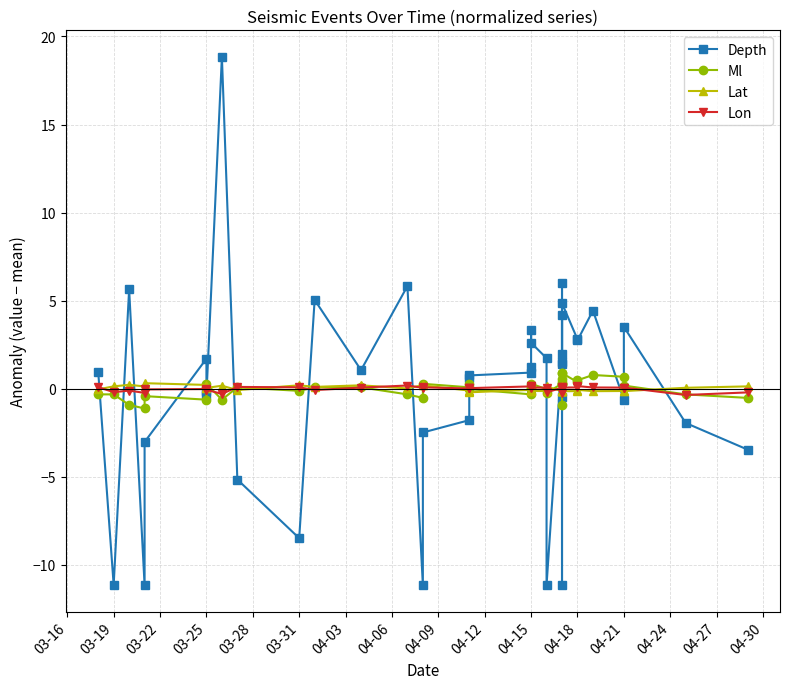

What is the spread (max minus min) of values at 04-06?

5.0